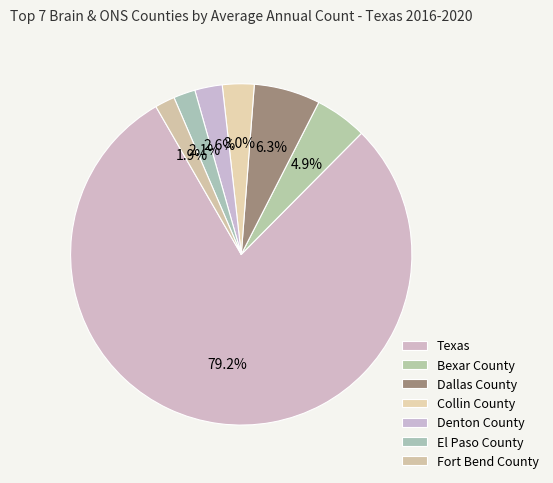

Which category has the smallest portion of the pie?

Fort Bend County